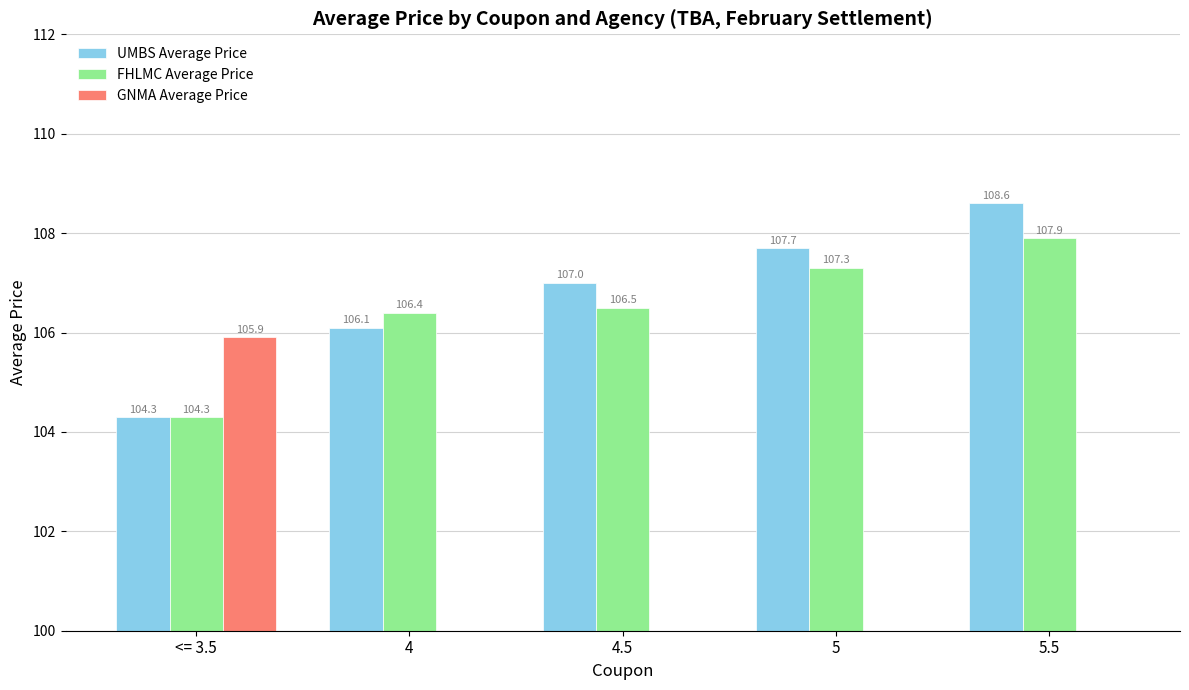

What is the sum of all GNMA Average Price values?

105.9